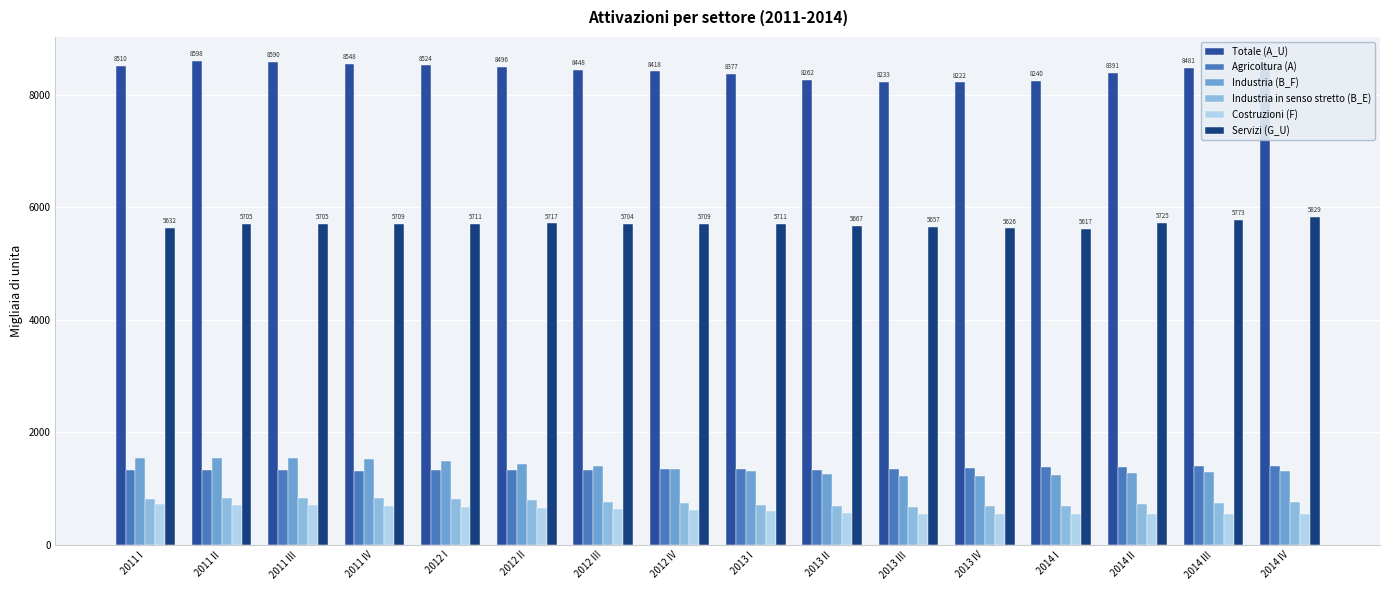

What is the spread (max minus min) of values at 2013 III?

7681.1